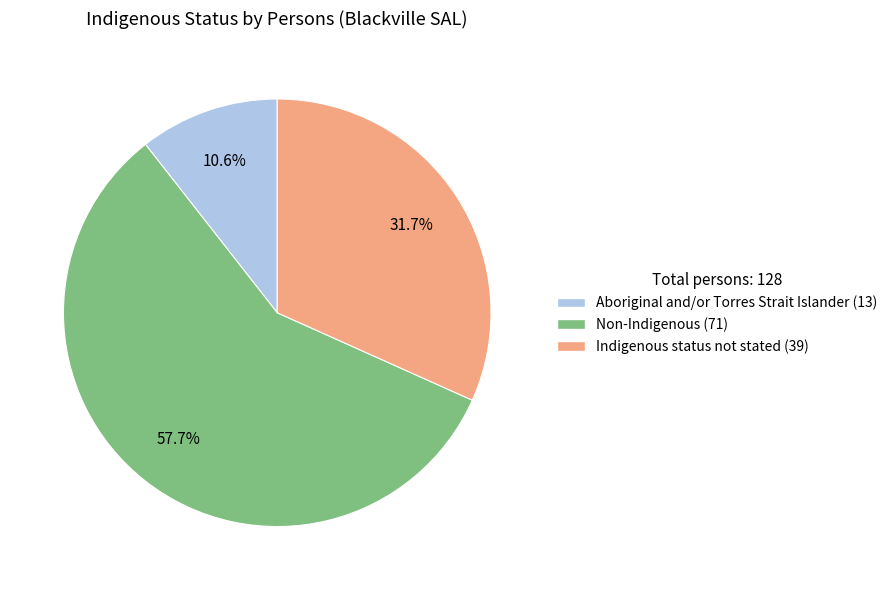

The Non-Indigenous slice represents 64% of the pie. True or false?

False